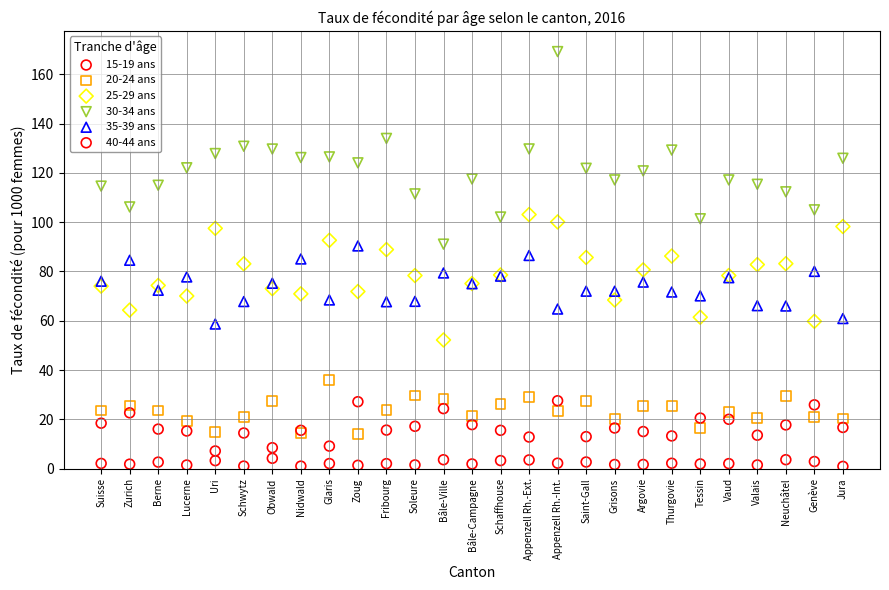

What are all the series names shown in the legend?

15-19 ans, 20-24 ans, 25-29 ans, 30-34 ans, 35-39 ans, 40-44 ans